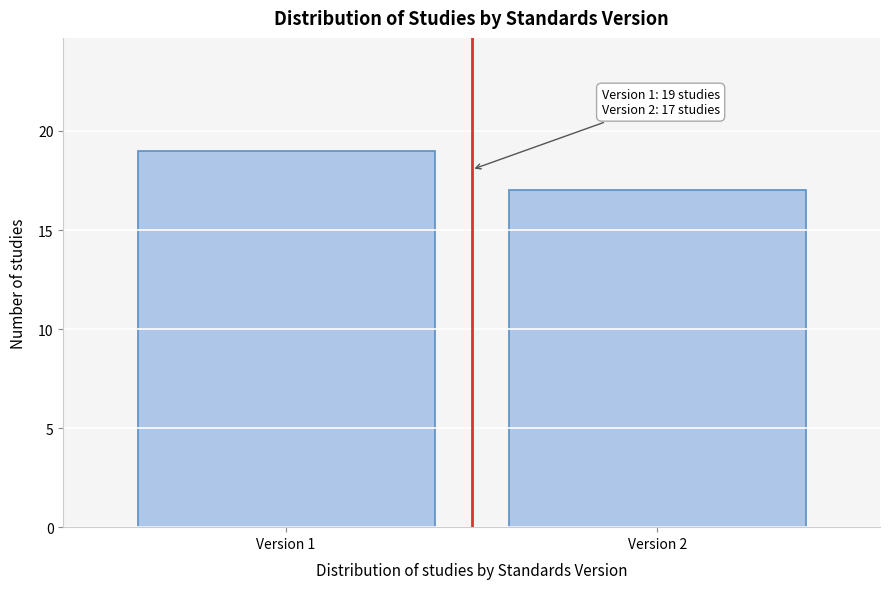

Reading left to right, list all the values displayed in this chart.

Version 1=19	Version 2=17